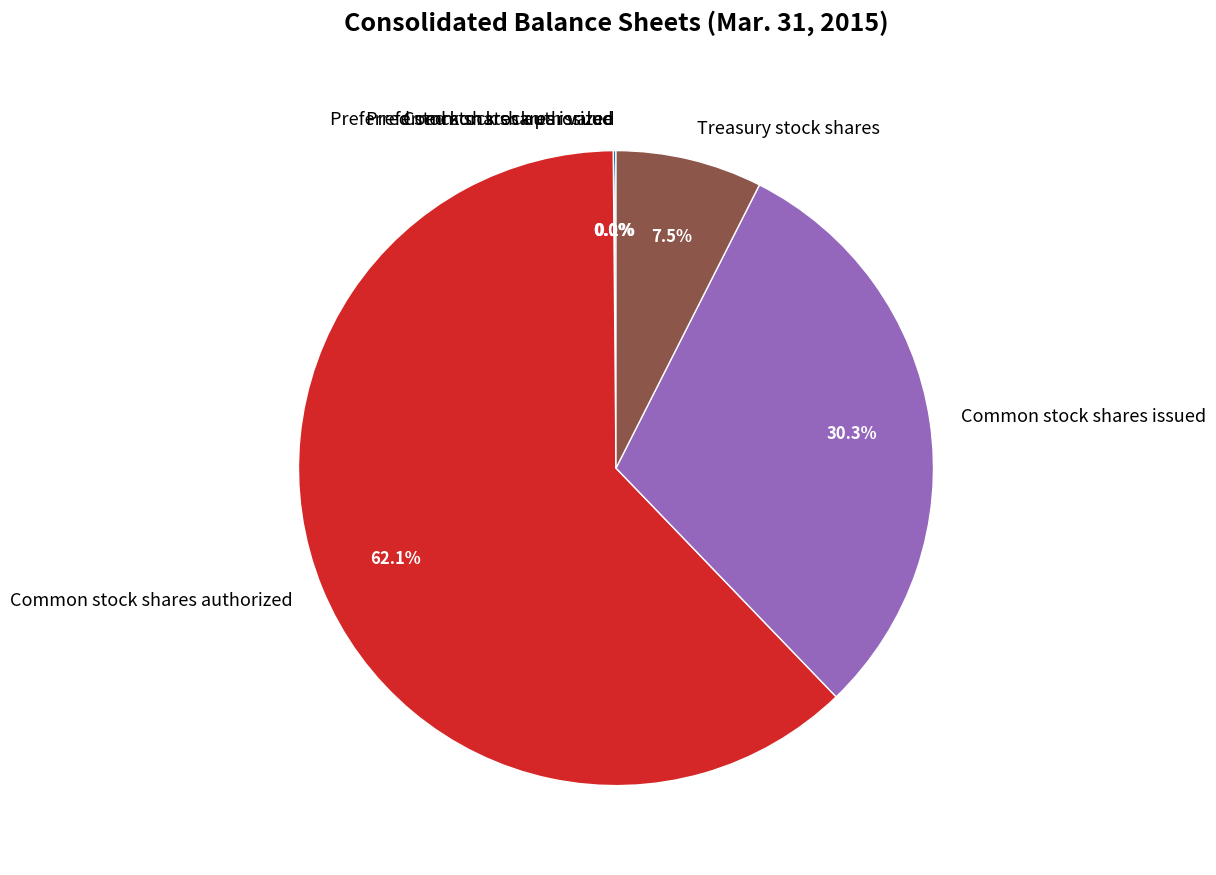

Which has a higher value, Treasury stock shares or Common stock shares issued?

Common stock shares issued